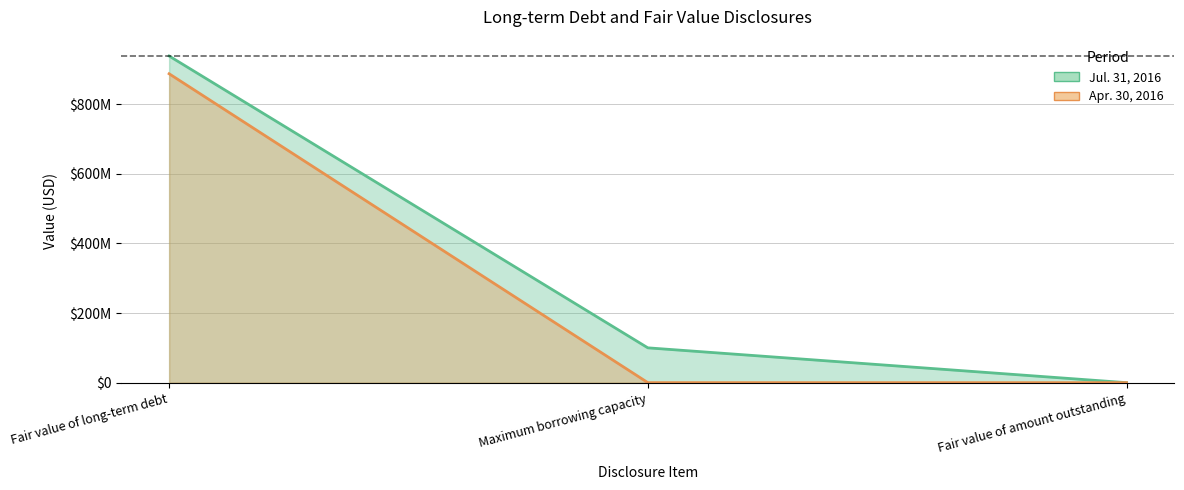

Rank the series at Fair value of long-term debt from lowest to highest value.

Apr. 30, 2016, Jul. 31, 2016